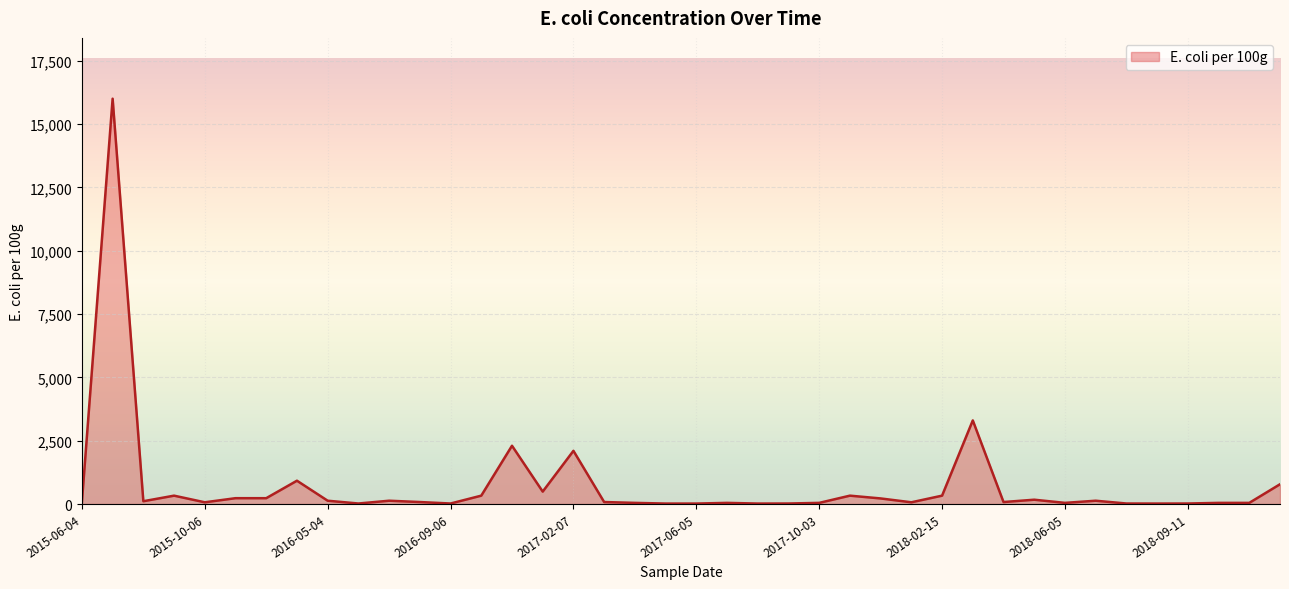

What is the maximum value shown in the chart?

16000